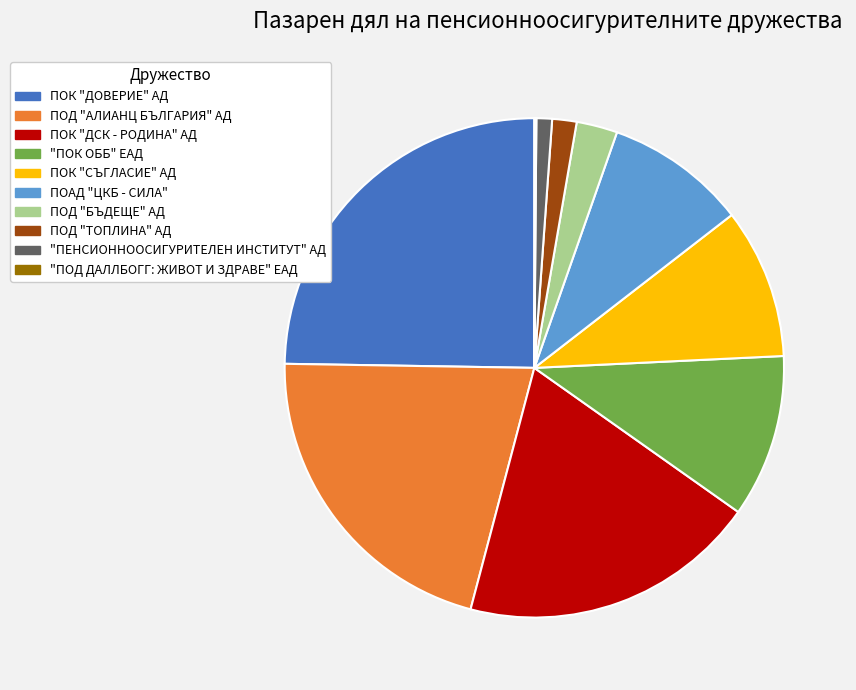

Which slice is the largest?

ПОК "ДОВЕРИЕ" АД